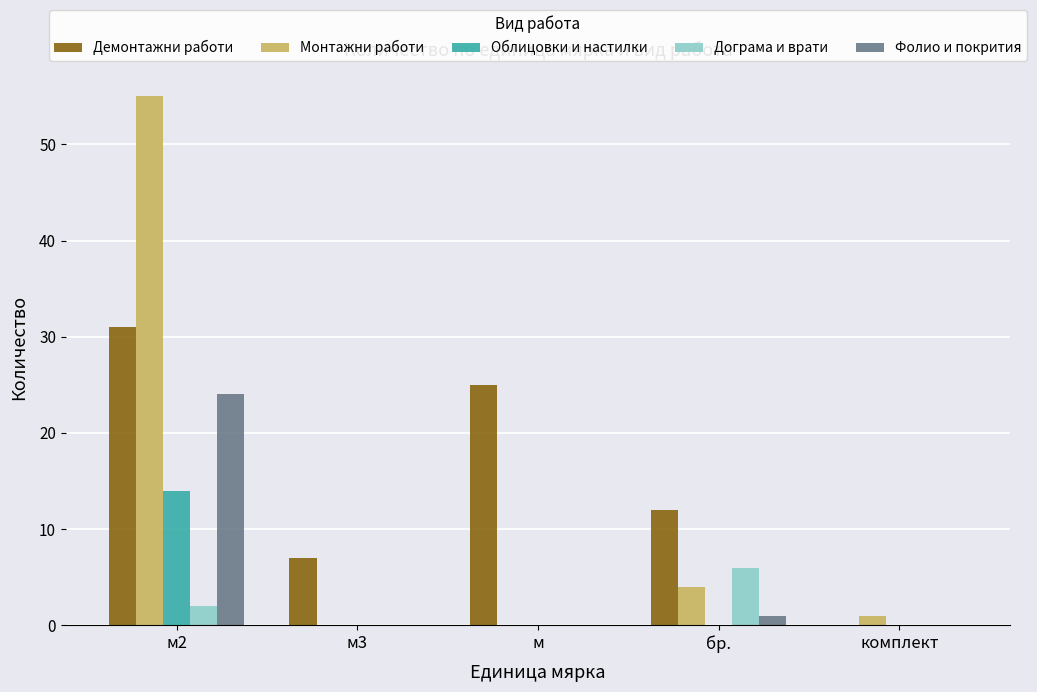

Between м and комплект, which series saw the biggest shift?

Демонтажни работи